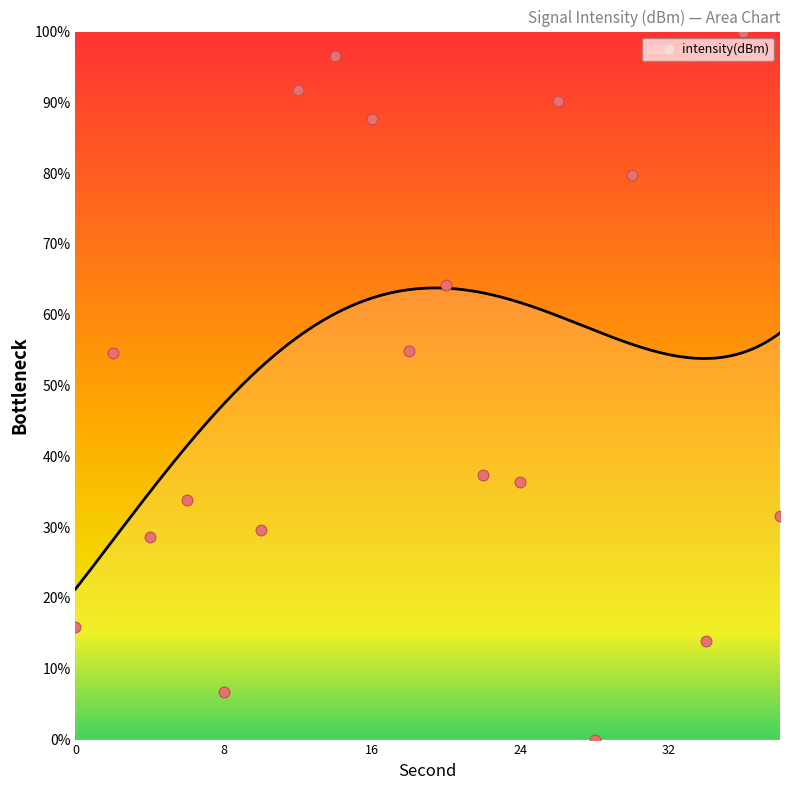

Approximately how many times larger is the value at 2 compared to 36?

0.5